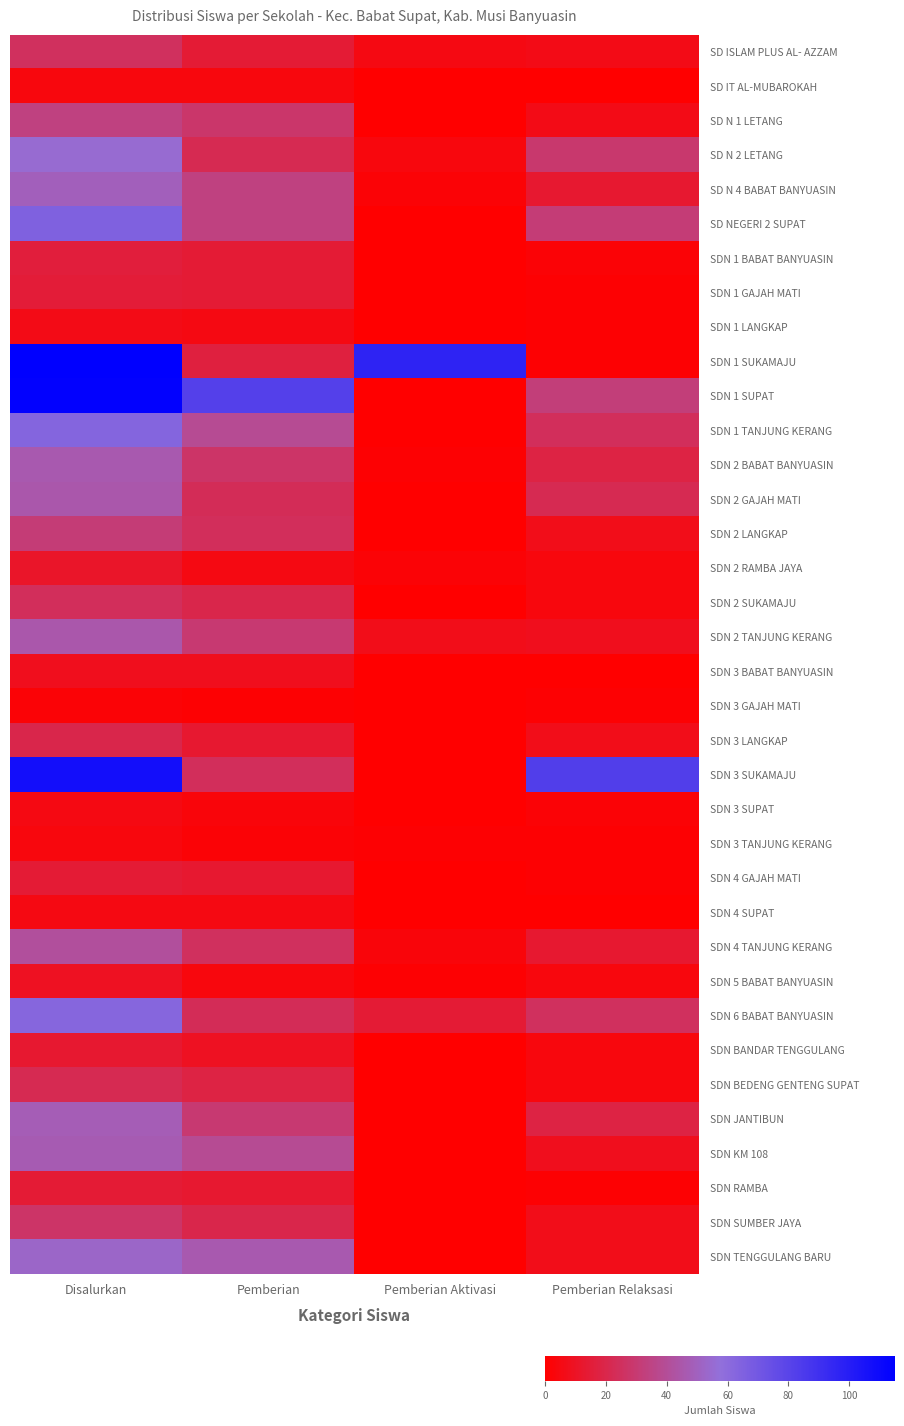

Reading left to right, list all the values displayed in this chart.

SD ISLAM PLUS AL- AZZAM: Disalurkan=25	Pemberian=14	Pemberian Aktivasi=5	Pemberian Relaksasi=6
SD IT AL-MUBAROKAH: Disalurkan=4	Pemberian=4	Pemberian Aktivasi=0	Pemberian Relaksasi=0
SD N 1 LETANG: Disalurkan=34	Pemberian=28	Pemberian Aktivasi=0	Pemberian Relaksasi=6
SD N 2 LETANG: Disalurkan=55	Pemberian=22	Pemberian Aktivasi=4	Pemberian Relaksasi=29
SD N 4 BABAT BANYUASIN: Disalurkan=49	Pemberian=34	Pemberian Aktivasi=2	Pemberian Relaksasi=13
SD NEGERI 2 SUPAT: Disalurkan=65	Pemberian=34	Pemberian Aktivasi=0	Pemberian Relaksasi=31
SDN 1 BABAT BANYUASIN: Disalurkan=16	Pemberian=14	Pemberian Aktivasi=0	Pemberian Relaksasi=2
SDN 1 GAJAH MATI: Disalurkan=15	Pemberian=14	Pemberian Aktivasi=0	Pemberian Relaksasi=1
SDN 1 LANGKAP: Disalurkan=6	Pemberian=5	Pemberian Aktivasi=0	Pemberian Relaksasi=1
SDN 1 SUKAMAJU: Disalurkan=115	Pemberian=17	Pemberian Aktivasi=97	Pemberian Relaksasi=1
SDN 1 SUPAT: Disalurkan=114	Pemberian=82	Pemberian Aktivasi=0	Pemberian Relaksasi=32
SDN 1 TANJUNG KERANG: Disalurkan=63	Pemberian=39	Pemberian Aktivasi=0	Pemberian Relaksasi=24
SDN 2 BABAT BANYUASIN: Disalurkan=46	Pemberian=27	Pemberian Aktivasi=1	Pemberian Relaksasi=18
SDN 2 GAJAH MATI: Disalurkan=45	Pemberian=23	Pemberian Aktivasi=0	Pemberian Relaksasi=22
SDN 2 LANGKAP: Disalurkan=31	Pemberian=24	Pemberian Aktivasi=0	Pemberian Relaksasi=7
SDN 2 RAMBA JAYA: Disalurkan=11	Pemberian=5	Pemberian Aktivasi=2	Pemberian Relaksasi=4
SDN 2 SUKAMAJU: Disalurkan=24	Pemberian=20	Pemberian Aktivasi=0	Pemberian Relaksasi=4
SDN 2 TANJUNG KERANG: Disalurkan=45	Pemberian=30	Pemberian Aktivasi=7	Pemberian Relaksasi=8
SDN 3 BABAT BANYUASIN: Disalurkan=8	Pemberian=8	Pemberian Aktivasi=0	Pemberian Relaksasi=0
SDN 3 GAJAH MATI: Disalurkan=2	Pemberian=1	Pemberian Aktivasi=0	Pemberian Relaksasi=1
SDN 3 LANGKAP: Disalurkan=20	Pemberian=13	Pemberian Aktivasi=0	Pemberian Relaksasi=7
SDN 3 SUKAMAJU: Disalurkan=107	Pemberian=24	Pemberian Aktivasi=0	Pemberian Relaksasi=83
SDN 3 SUPAT: Disalurkan=5	Pemberian=3	Pemberian Aktivasi=0	Pemberian Relaksasi=2
SDN 3 TANJUNG KERANG: Disalurkan=4	Pemberian=2	Pemberian Aktivasi=1	Pemberian Relaksasi=1
SDN 4 GAJAH MATI: Disalurkan=14	Pemberian=13	Pemberian Aktivasi=0	Pemberian Relaksasi=1
SDN 4 SUPAT: Disalurkan=5	Pemberian=5	Pemberian Aktivasi=0	Pemberian Relaksasi=0
SDN 4 TANJUNG KERANG: Disalurkan=41	Pemberian=25	Pemberian Aktivasi=3	Pemberian Relaksasi=13
SDN 5 BABAT BANYUASIN: Disalurkan=9	Pemberian=4	Pemberian Aktivasi=1	Pemberian Relaksasi=4
SDN 6 BABAT BANYUASIN: Disalurkan=62	Pemberian=23	Pemberian Aktivasi=14	Pemberian Relaksasi=25
SDN BANDAR TENGGULANG: Disalurkan=13	Pemberian=9	Pemberian Aktivasi=0	Pemberian Relaksasi=4
SDN BEDENG GENTENG SUPAT: Disalurkan=22	Pemberian=18	Pemberian Aktivasi=0	Pemberian Relaksasi=4
SDN JANTIBUN: Disalurkan=48	Pemberian=30	Pemberian Aktivasi=0	Pemberian Relaksasi=18
SDN KM 108: Disalurkan=47	Pemberian=39	Pemberian Aktivasi=0	Pemberian Relaksasi=8
SDN RAMBA: Disalurkan=14	Pemberian=13	Pemberian Aktivasi=0	Pemberian Relaksasi=1
SDN SUMBER JAYA: Disalurkan=27	Pemberian=20	Pemberian Aktivasi=0	Pemberian Relaksasi=7
SDN TENGGULANG BARU: Disalurkan=53	Pemberian=46	Pemberian Aktivasi=0	Pemberian Relaksasi=7